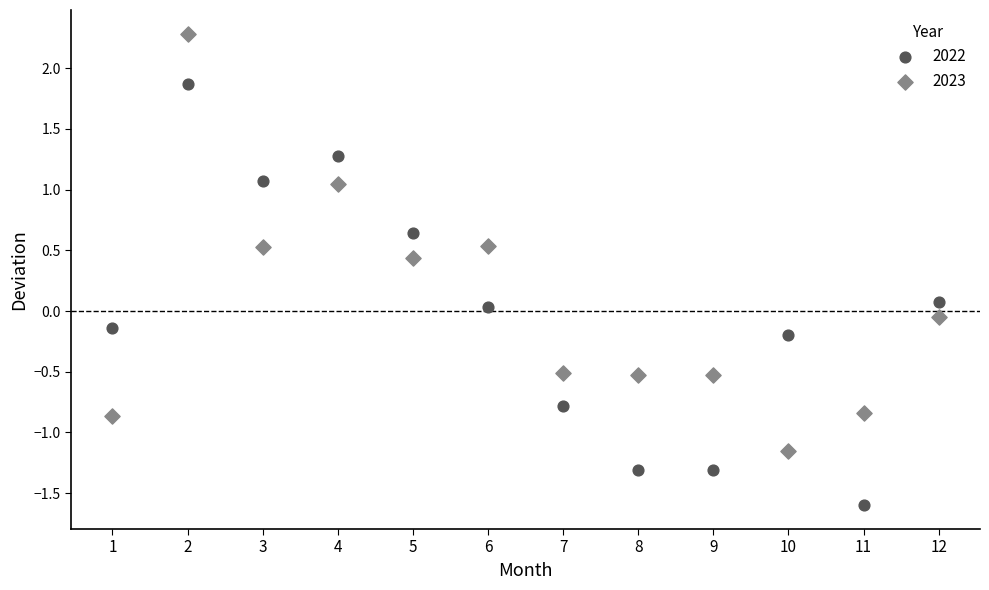

What are all the series names shown in the legend?

2022, 2023